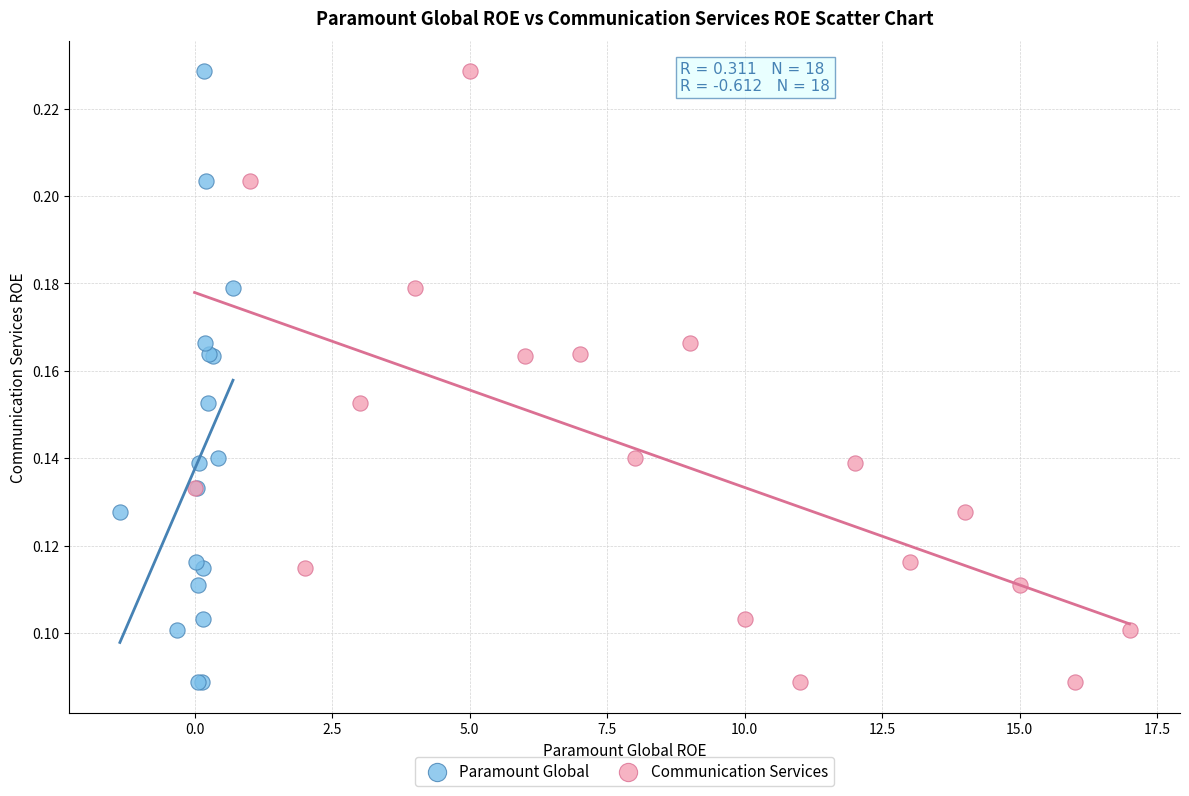

What are all the series names shown in the legend?

Paramount Global, Communication Services